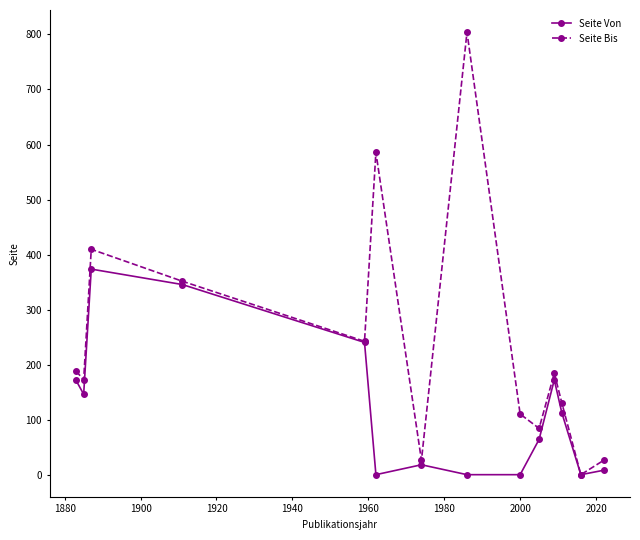

What is the greatest value displayed?

804